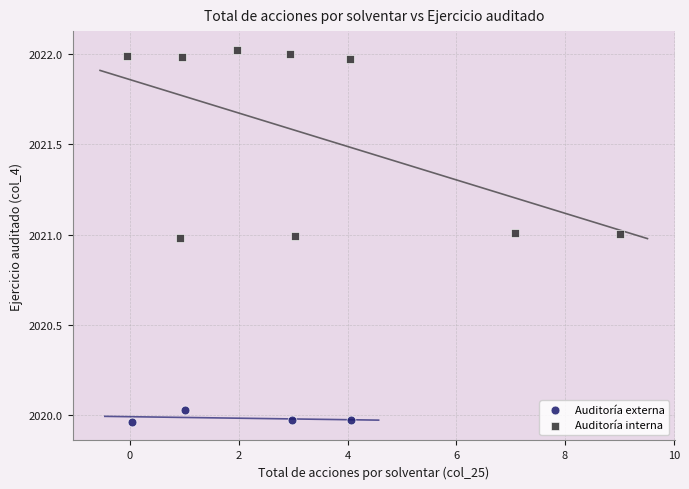

Which series contains the highest Y value?

Auditoría interna